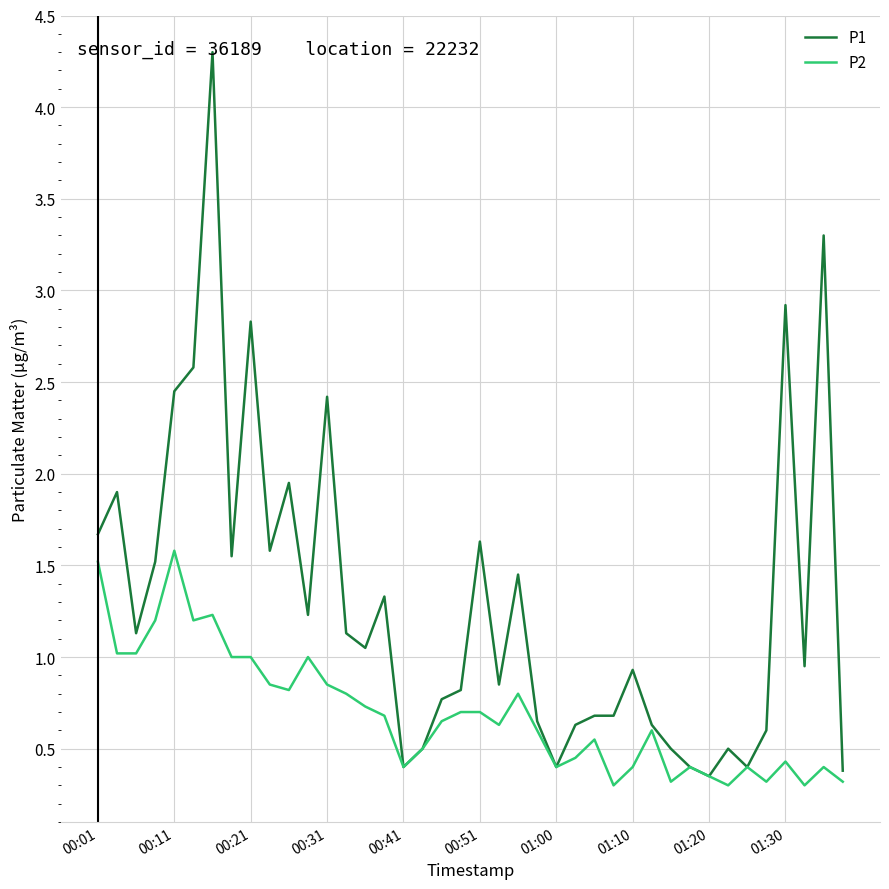

True or false: P2 has more than 0 interior local peaks.

True